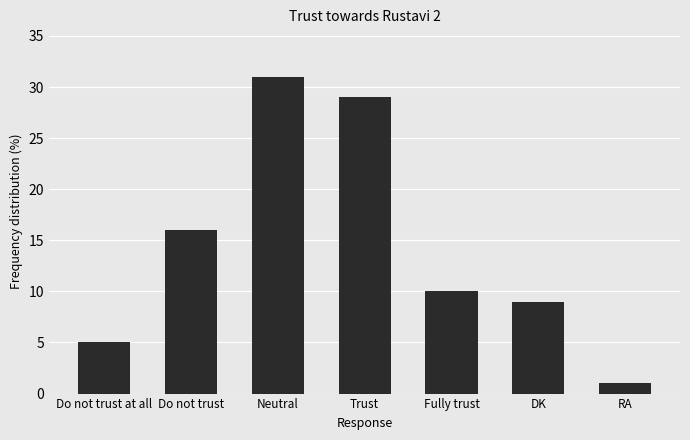

Which label corresponds to the largest value in the chart?

Neutral